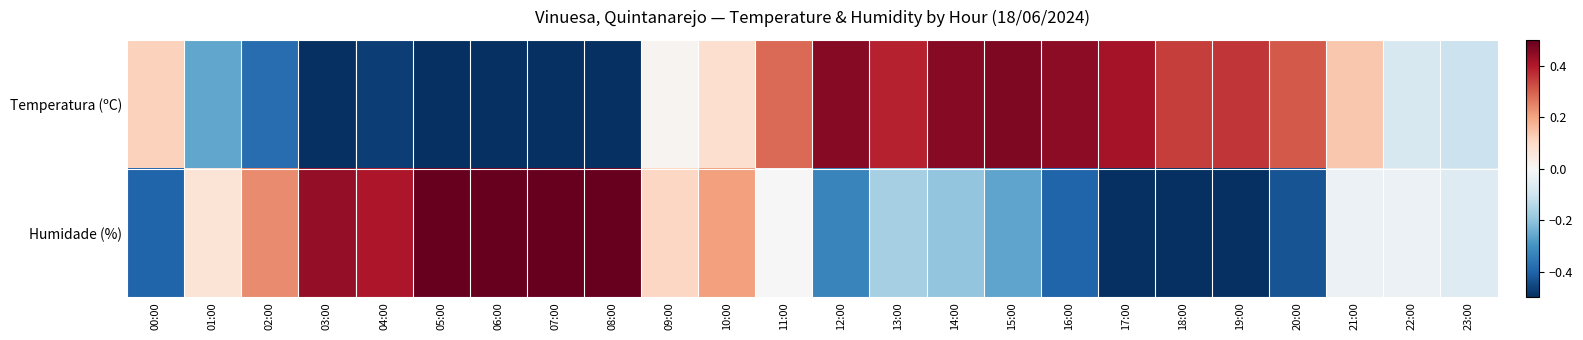

At how many categories does at least one series exceed 0?

22